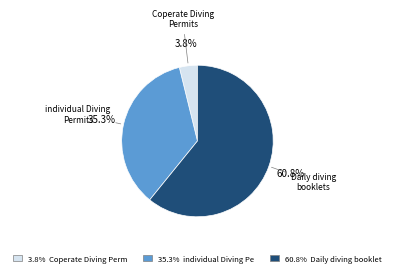

Is there any slice that represents more than half of the pie?

Yes